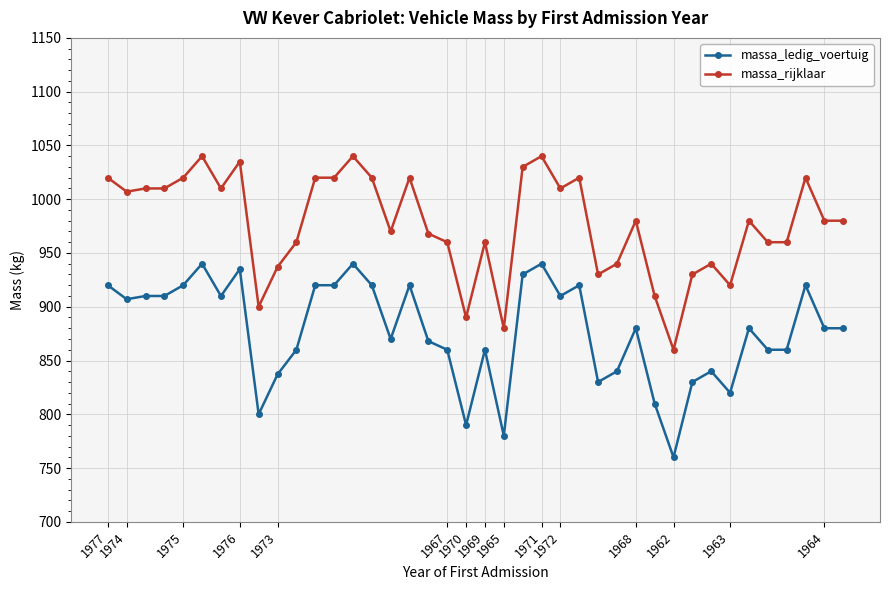

Reading left to right, what are all the values shown in this chart?

massa_ledig_voertuig: 920	907	910	910	920	940	910	935	800	837	860	920	920	940	920	870	920	868	860	790	860	780	930	940	910	920	830	840	880	810	760	830	840	820	880	860	860	920	880	880
massa_rijklaar: 1020	1007	1010	1010	1020	1040	1010	1035	900	937	960	1020	1020	1040	1020	970	1020	968	960	890	960	880	1030	1040	1010	1020	930	940	980	910	860	930	940	920	980	960	960	1020	980	980